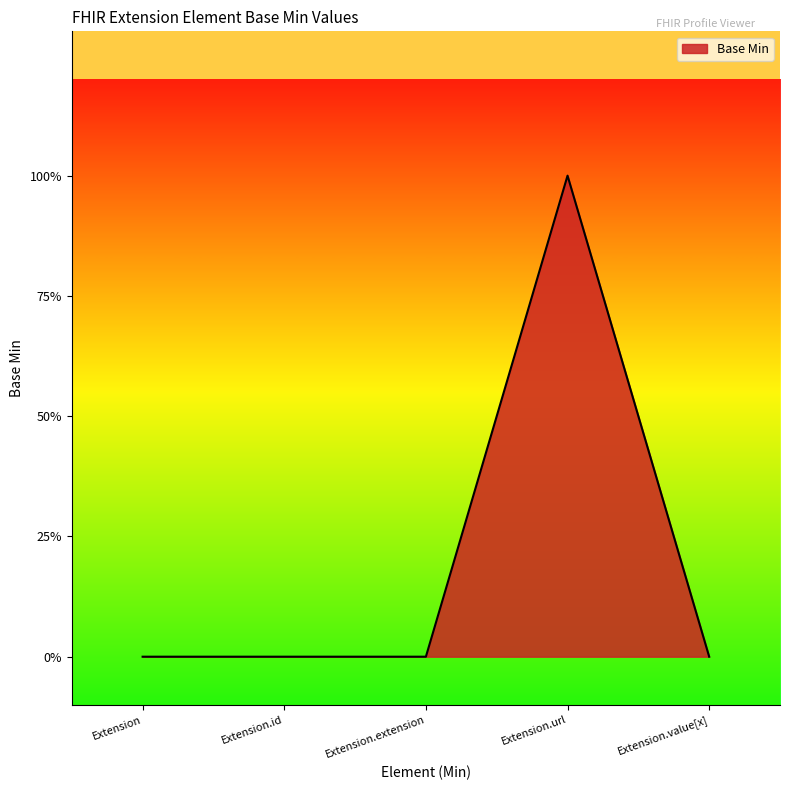

Rank the categories by value from highest to lowest.

Extension.url, Extension, Extension.id, Extension.extension, Extension.value[x]